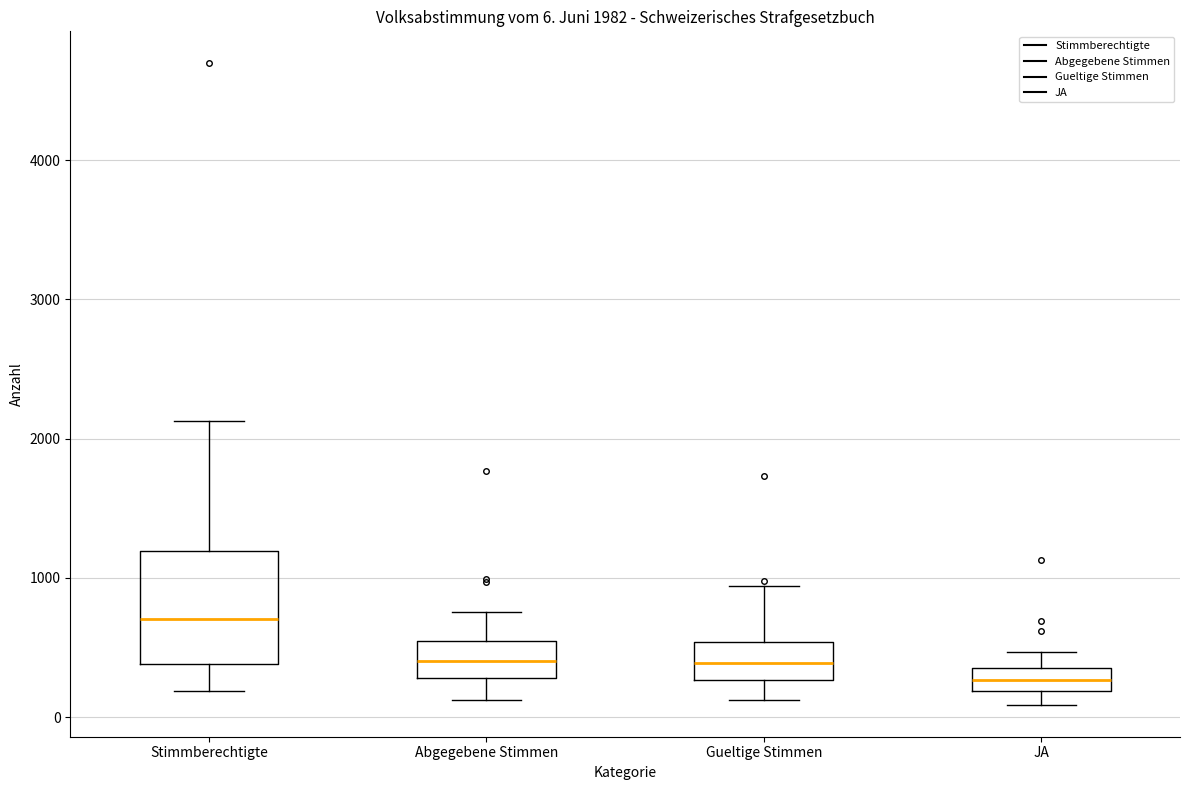

Which box is the tallest, from its lower edge to its upper edge?

Stimmberechtigte